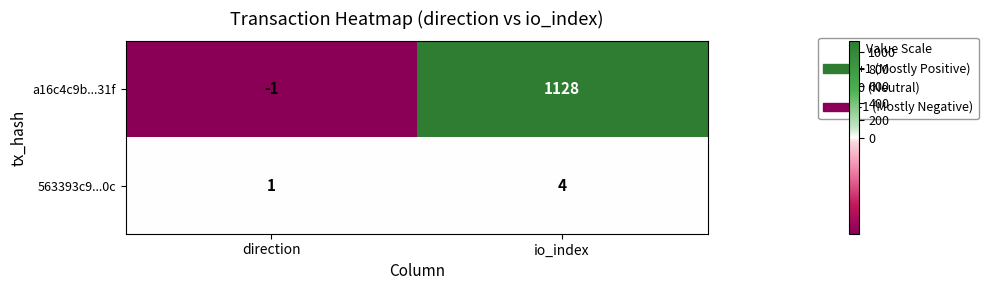

Reading left to right, transcribe all the data shown in this chart.

a16c4c9b...31f: -1	1128
563393c9...0c: 1	4